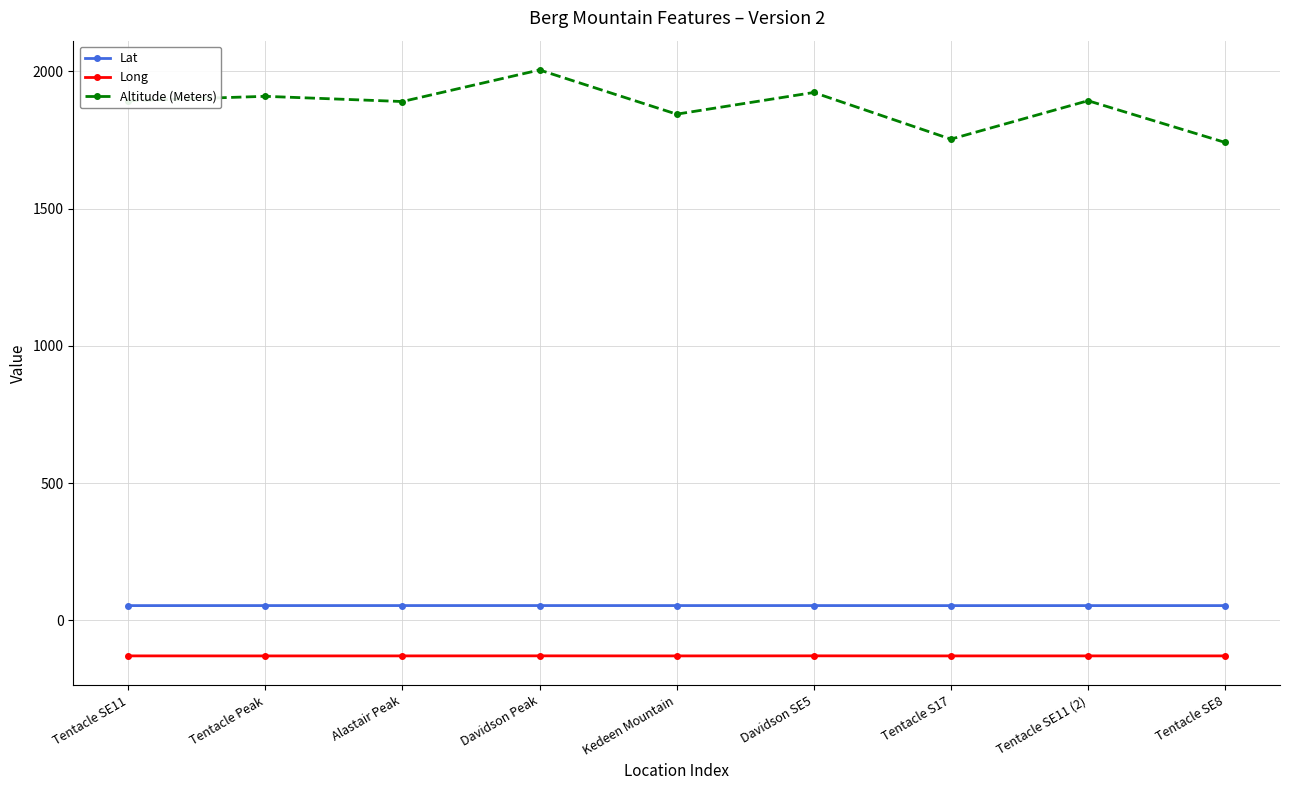

Is the value of Lat at Tentacle Peak greater than the value of Altitude (Meters) at Davidson SE5?

No